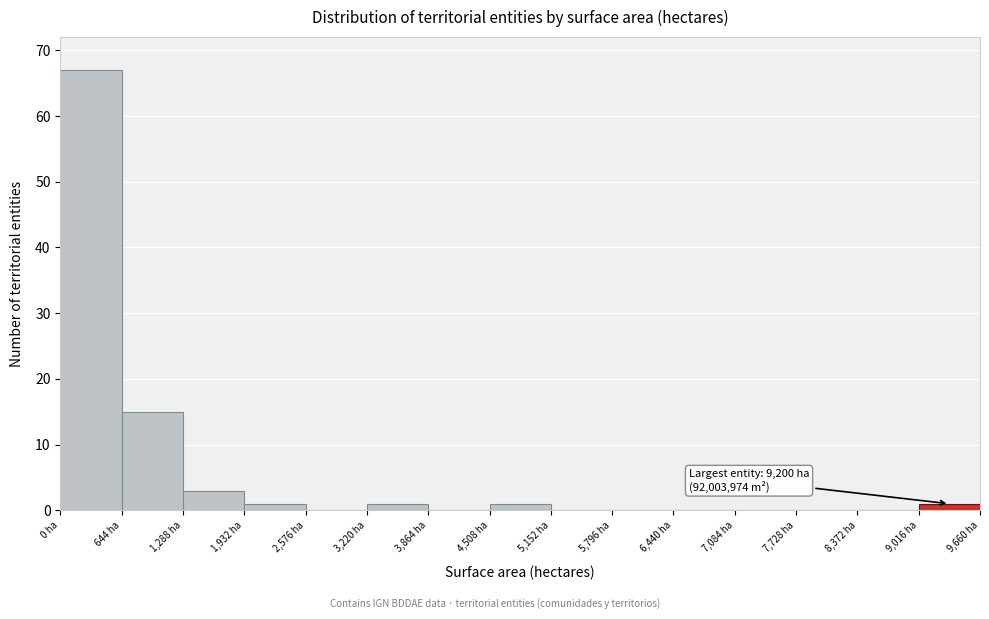

Which range on the x-axis has the tallest bar?

0 to 600